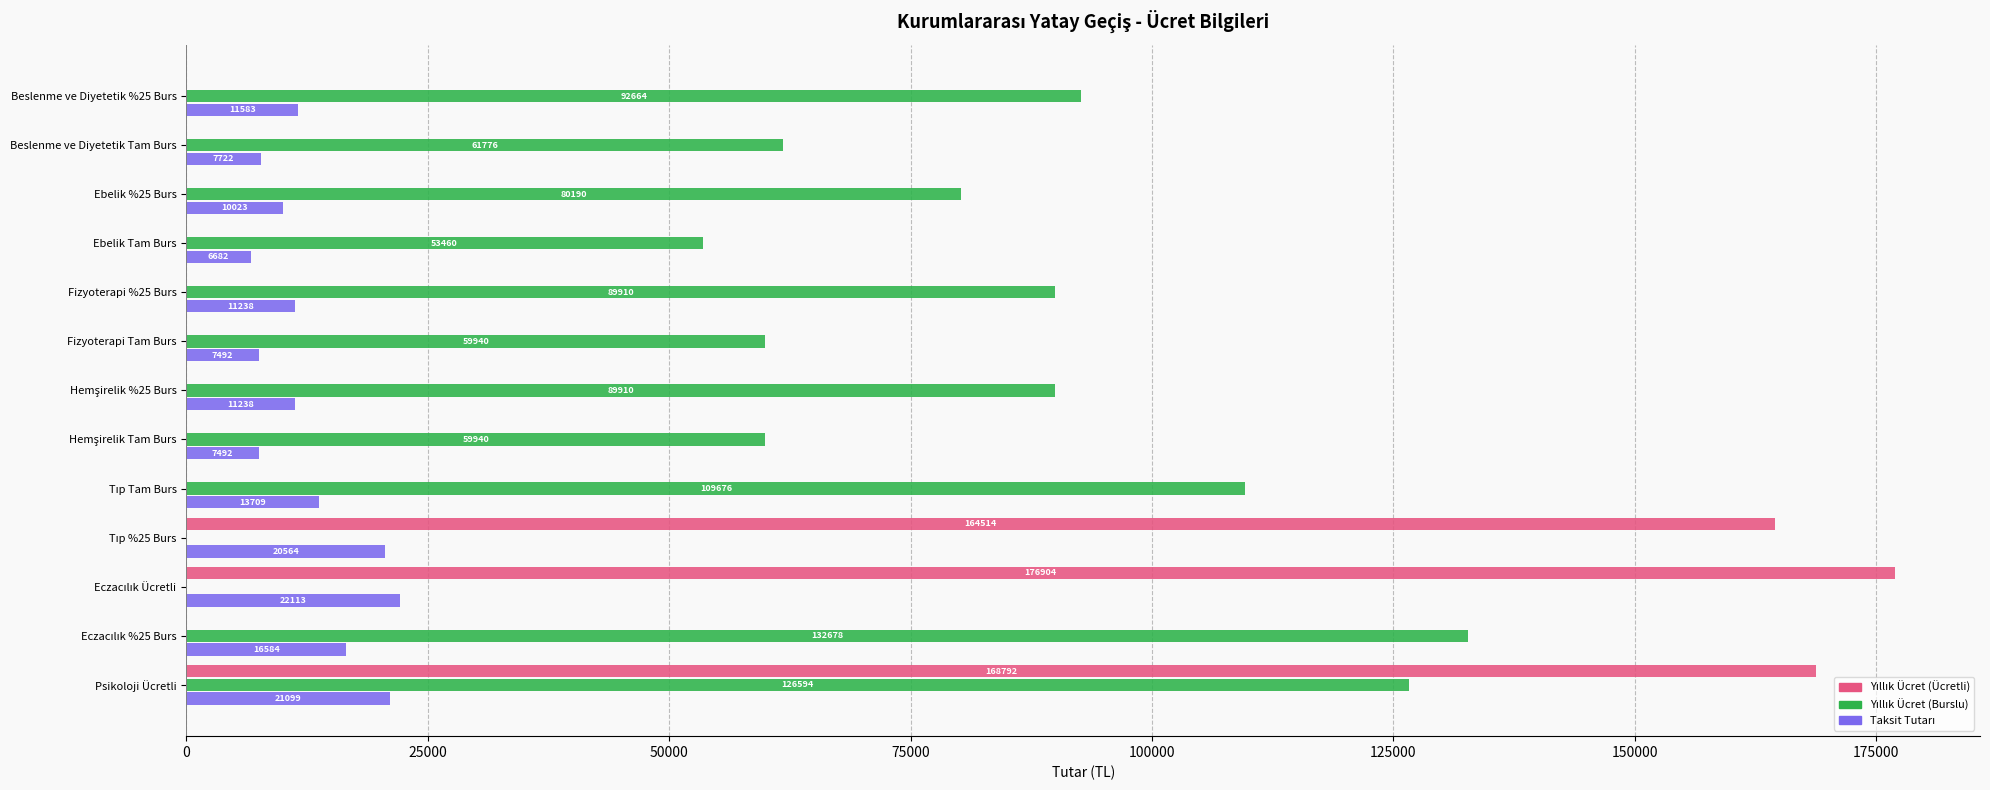

At which category is the sum across all series the highest?

Psikoloji Ücretli